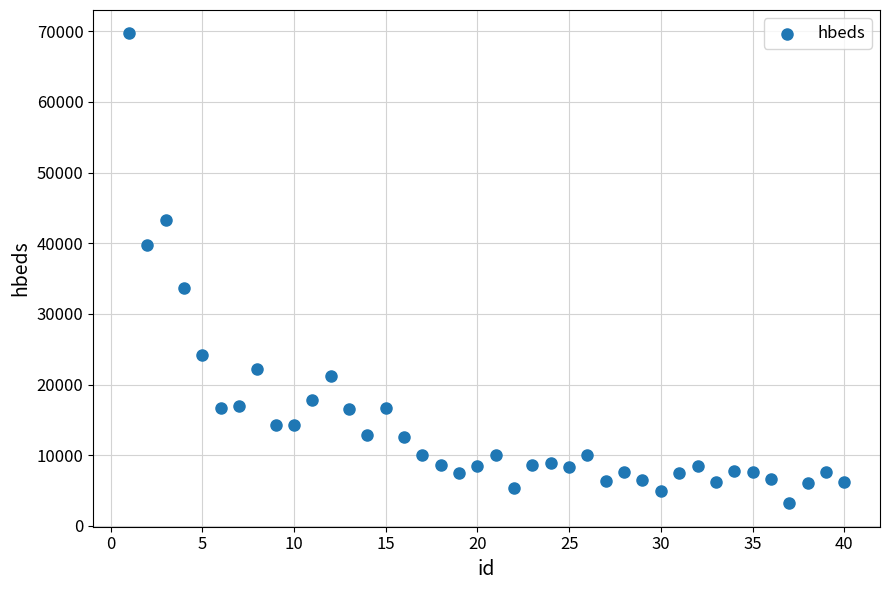

What is the range of X values (max minus min)?

39